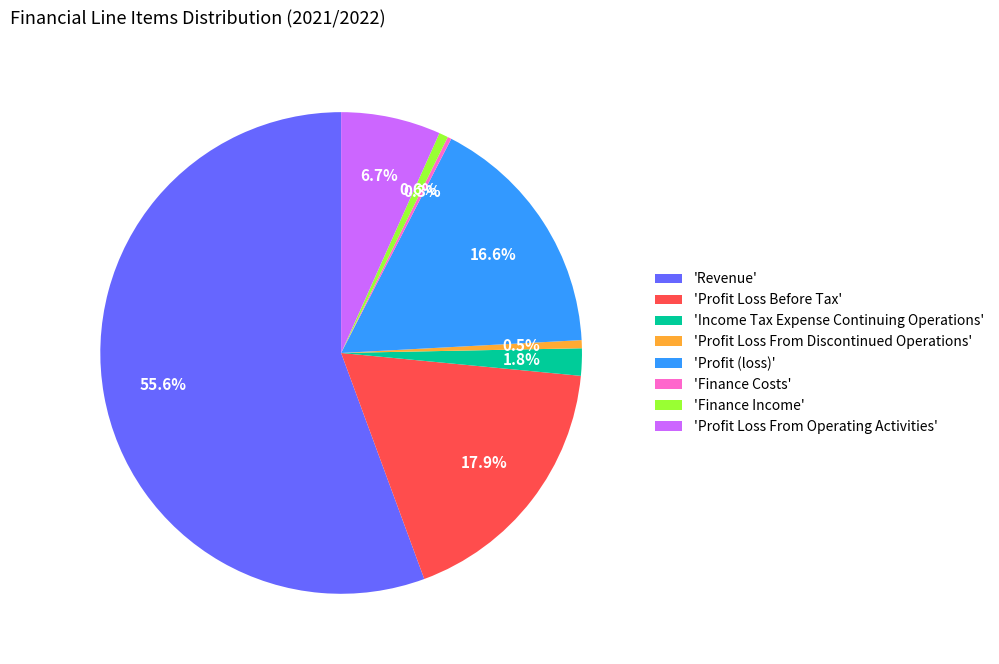

What is the largest slice in the pie chart?

'Revenue'